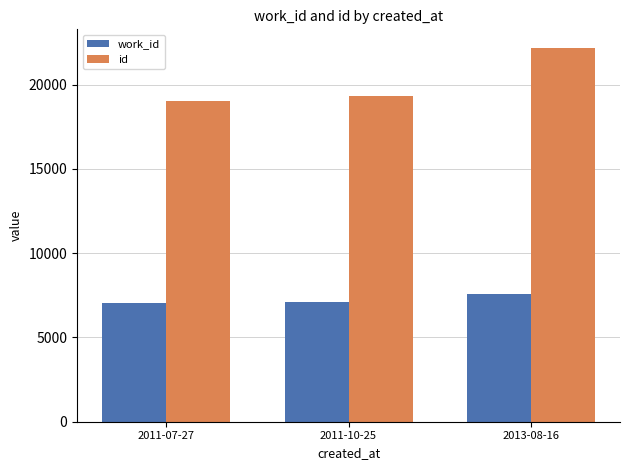

Which series has the widest spread of values?

id